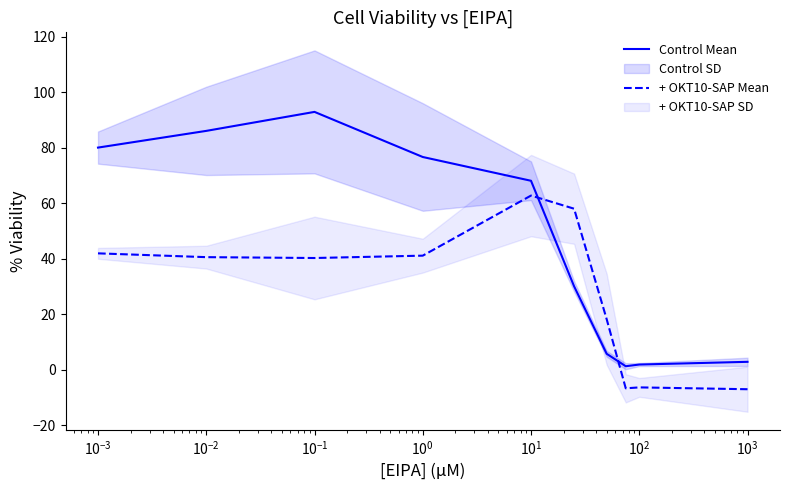

After their last crossing, which series has the higher values: Control Mean or + OKT10-SAP Mean?

Control Mean